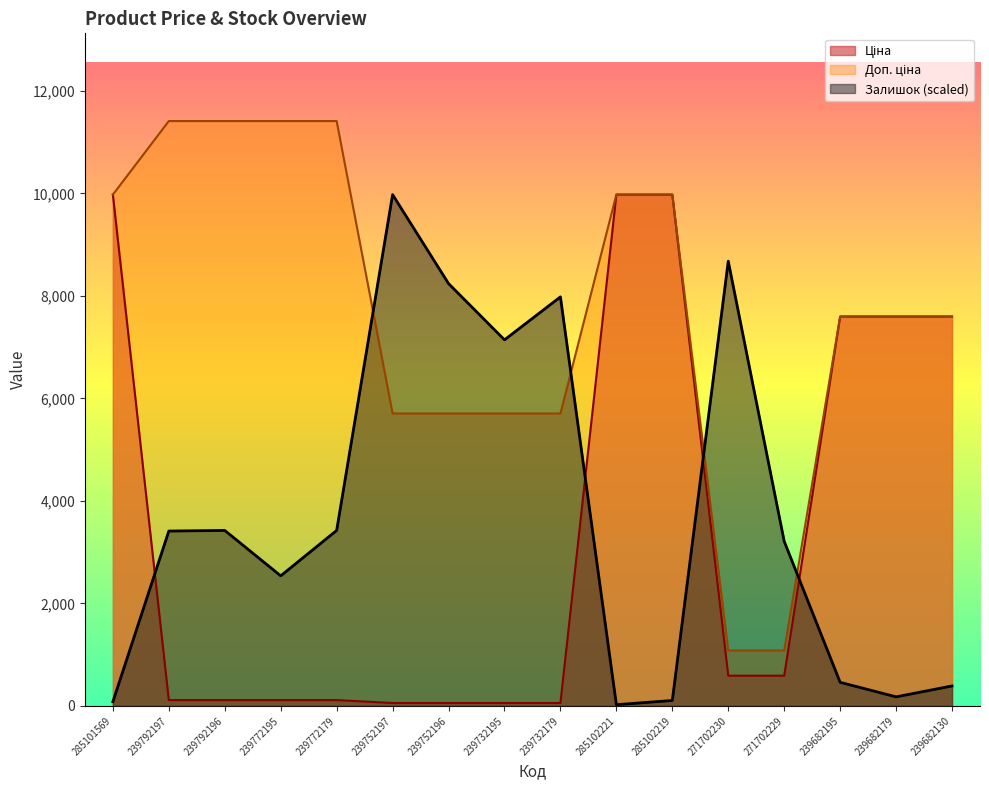

The Ціна series shows 57.0 at 239752197. True or false?

True